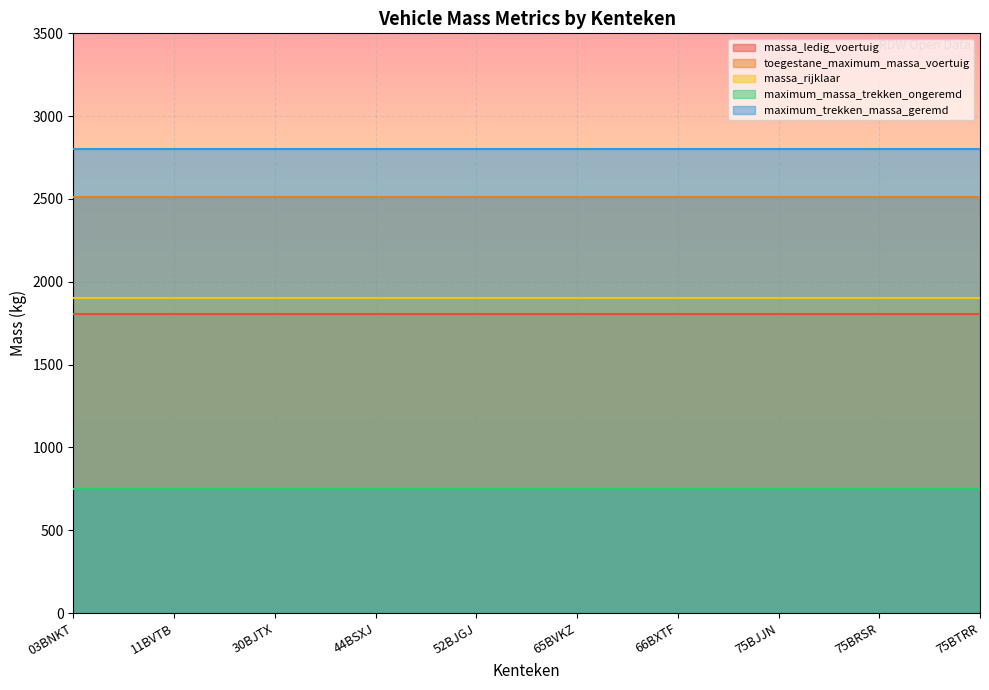

Reading left to right, transcribe all the data shown in this chart.

massa_ledig_voertuig: 03BNKT=1805	11BVTB=1805	30BJTX=1805	44BSXJ=1805	52BJGJ=1805	65BVKZ=1805	66BXTF=1805	75BJJN=1805	75BRSR=1805	75BTRR=1805
toegestane_maximum_massa_voertuig: 03BNKT=2510	11BVTB=2510	30BJTX=2510	44BSXJ=2510	52BJGJ=2510	65BVKZ=2510	66BXTF=2510	75BJJN=2510	75BRSR=2510	75BTRR=2510
massa_rijklaar: 03BNKT=1905	11BVTB=1905	30BJTX=1905	44BSXJ=1905	52BJGJ=1905	65BVKZ=1905	66BXTF=1905	75BJJN=1905	75BRSR=1905	75BTRR=1905
maximum_massa_trekken_ongeremd: 03BNKT=750	11BVTB=750	30BJTX=750	44BSXJ=750	52BJGJ=750	65BVKZ=750	66BXTF=750	75BJJN=750	75BRSR=750	75BTRR=750
maximum_trekken_massa_geremd: 03BNKT=2800	11BVTB=2800	30BJTX=2800	44BSXJ=2800	52BJGJ=2800	65BVKZ=2800	66BXTF=2800	75BJJN=2800	75BRSR=2800	75BTRR=2800